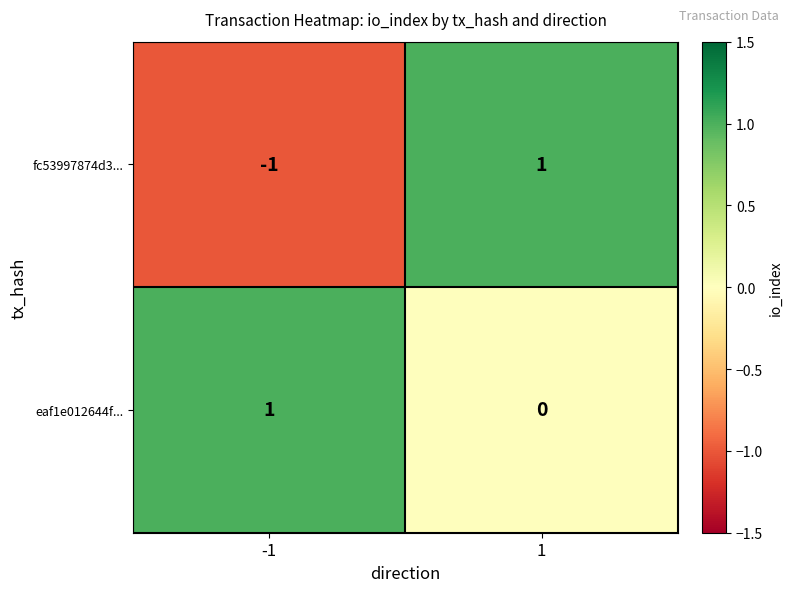

At how many categories does at least one series exceed 0?

2